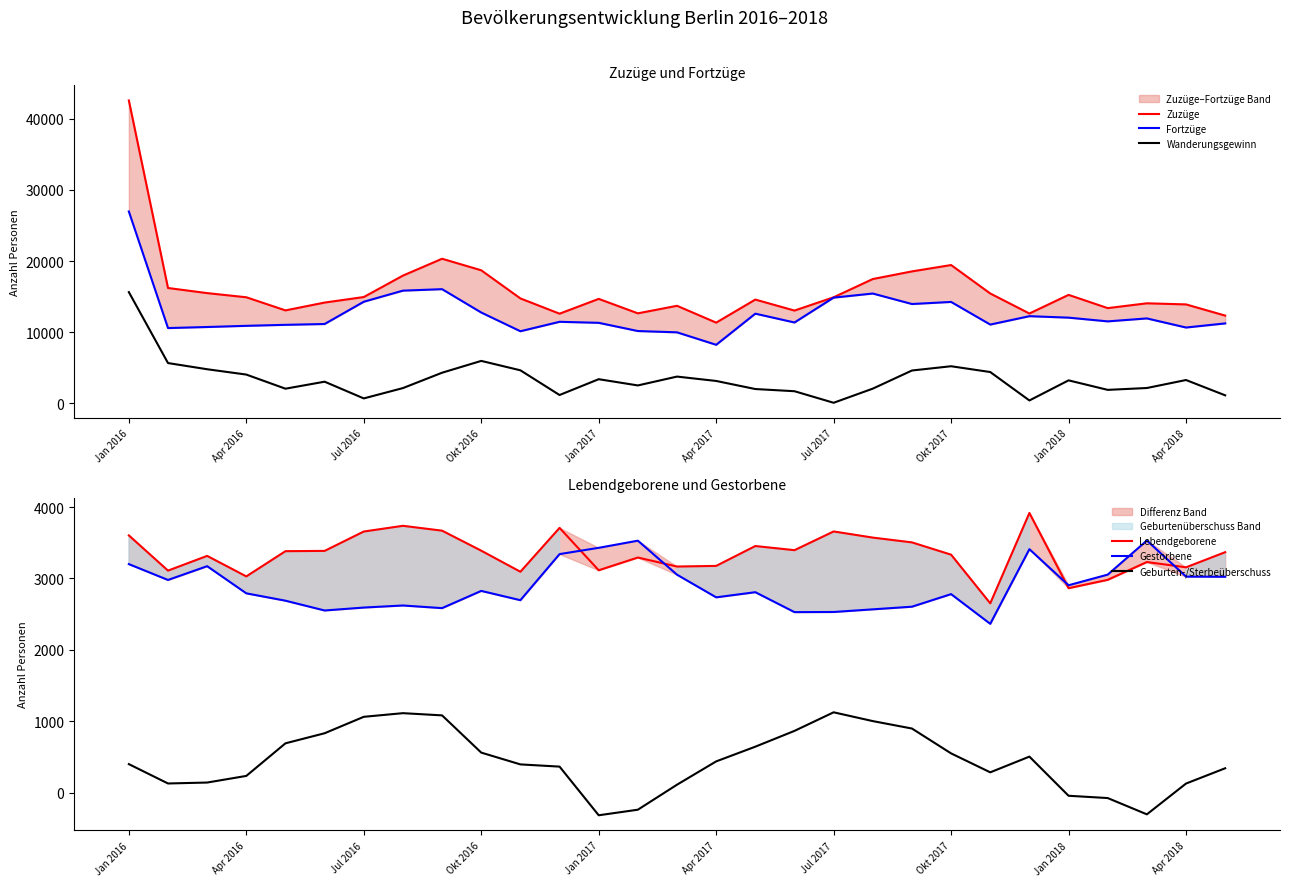

At which label is Wanderungsgewinn closest to 7837?

Okt 2016